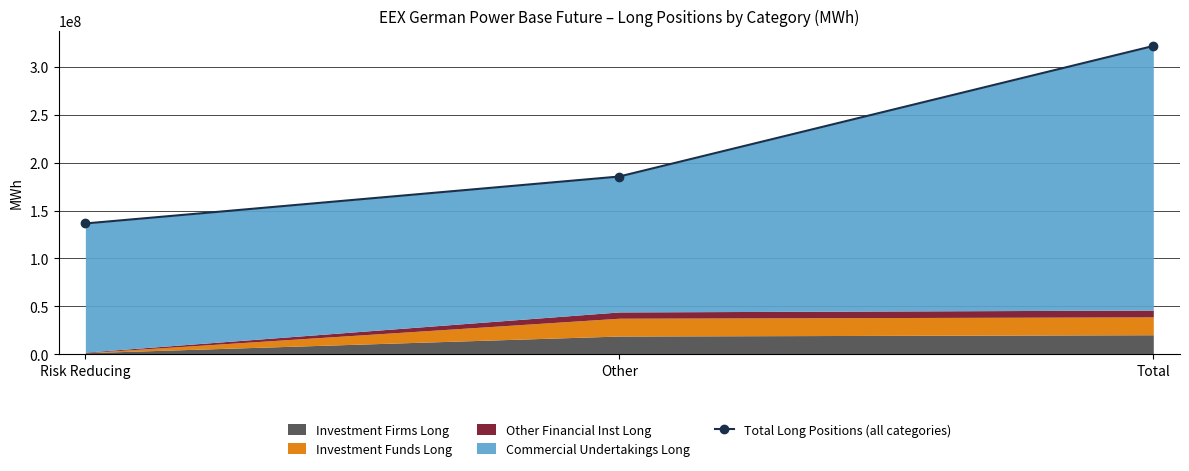

Where does the data first go above 185540008?

Total